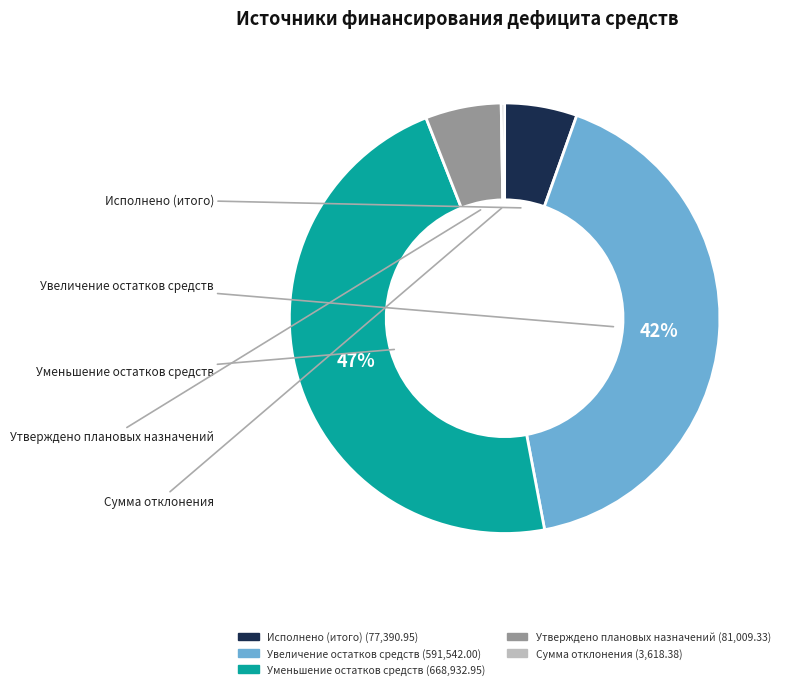

To the nearest percent, what portion does Увеличение остатков средств represent?

42%